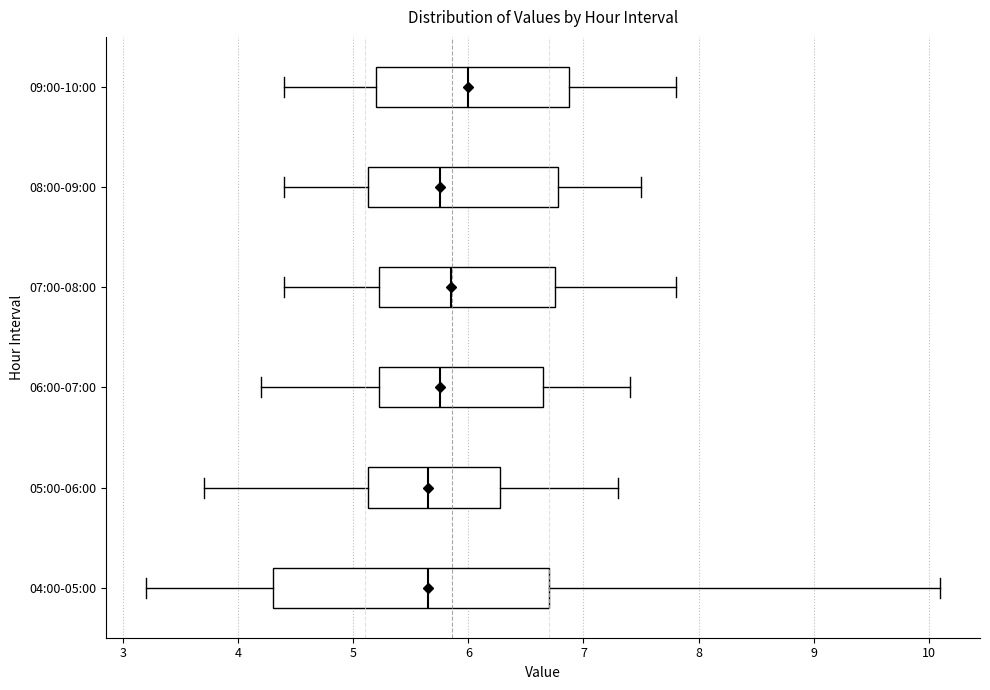

Reading bottom to top, transcribe this box plot: for each box, give where its median line is, the range the box spans, and where its two whiskers end, as read against the x-axis. The values are not printed on the chart, so give them approximately, as read against the axis.

04:00-05:00: median 5.7, box 4.3 to 6.7, whiskers 3.2 to 10.1
05:00-06:00: median 5.7, box 5.1 to 6.3, whiskers 3.7 to 7.3
06:00-07:00: median 5.8, box 5.2 to 6.7, whiskers 4.2 to 7.4
07:00-08:00: median 5.9, box 5.2 to 6.8, whiskers 4.4 to 7.8
08:00-09:00: median 5.8, box 5.1 to 6.8, whiskers 4.4 to 7.5
09:00-10:00: median 6.0, box 5.2 to 6.9, whiskers 4.4 to 7.8